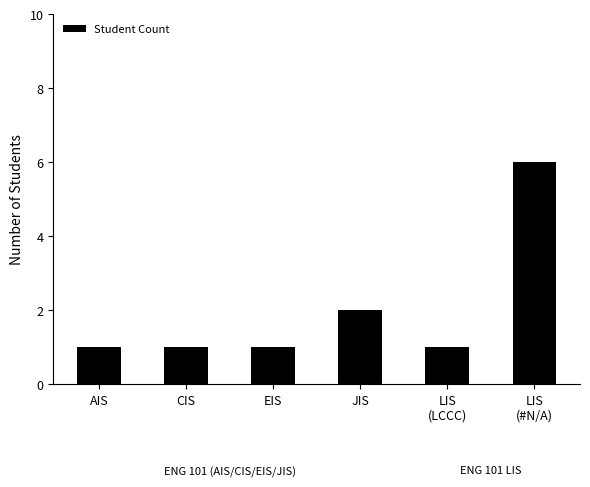

What position from the left is LIS
(LCCC)?

5